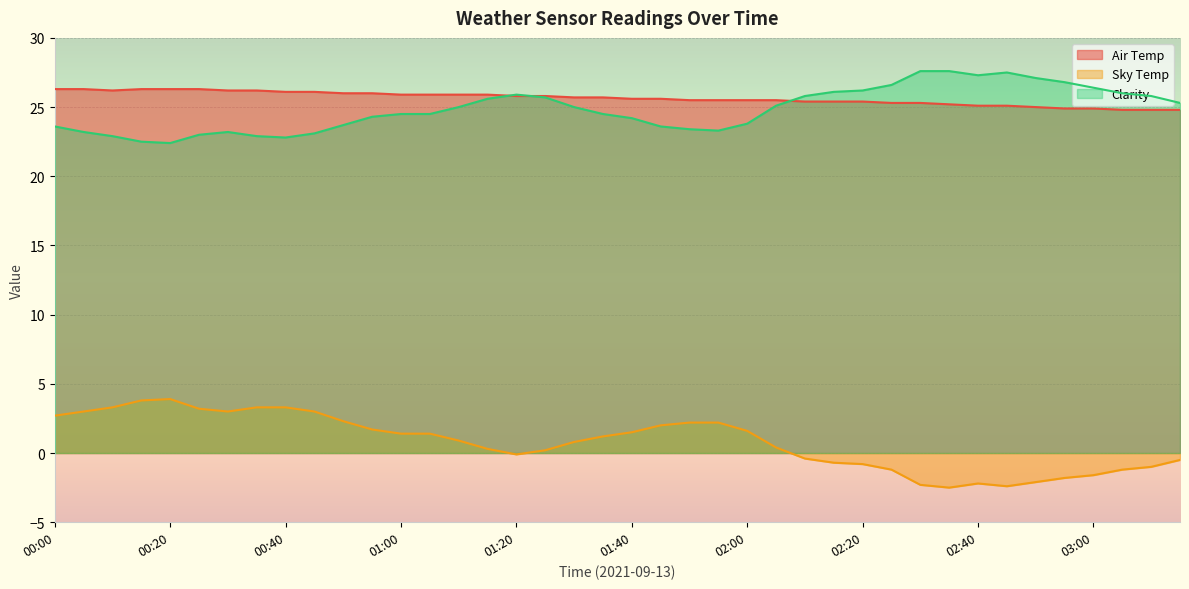

At how many categories does at least one series exceed 17?

40